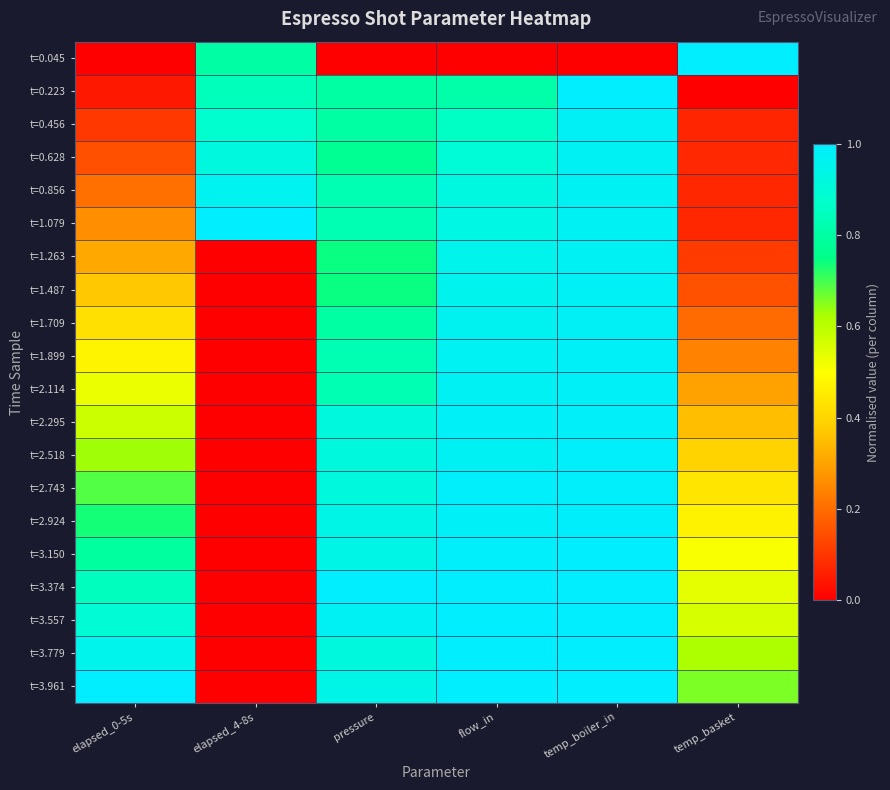

How many distinct data groups are displayed?

20